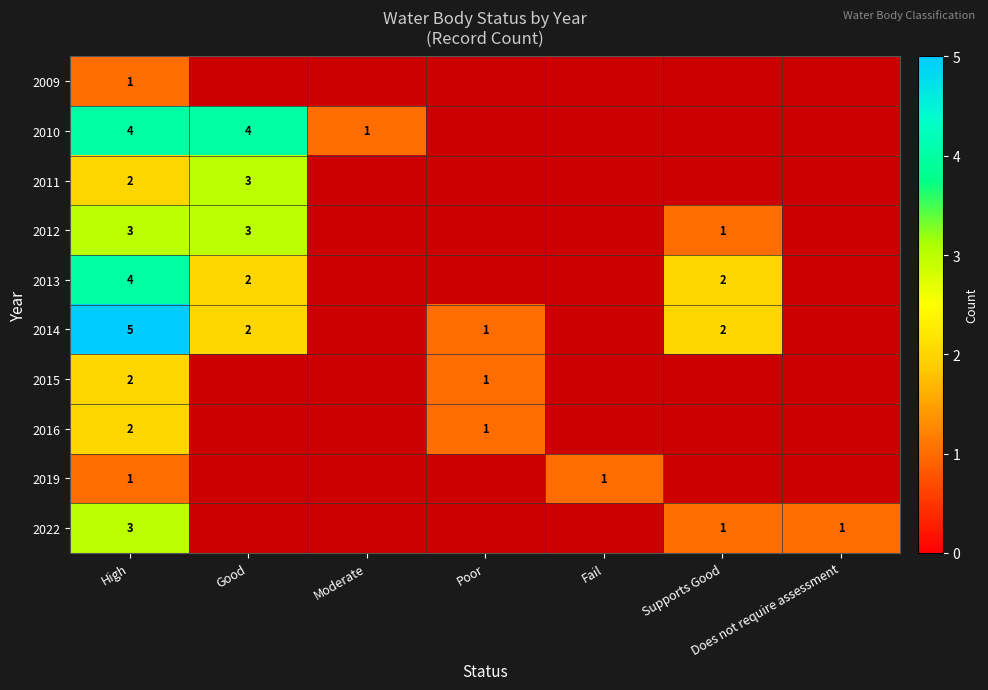

What is the spread (max minus min) of values at High?

4